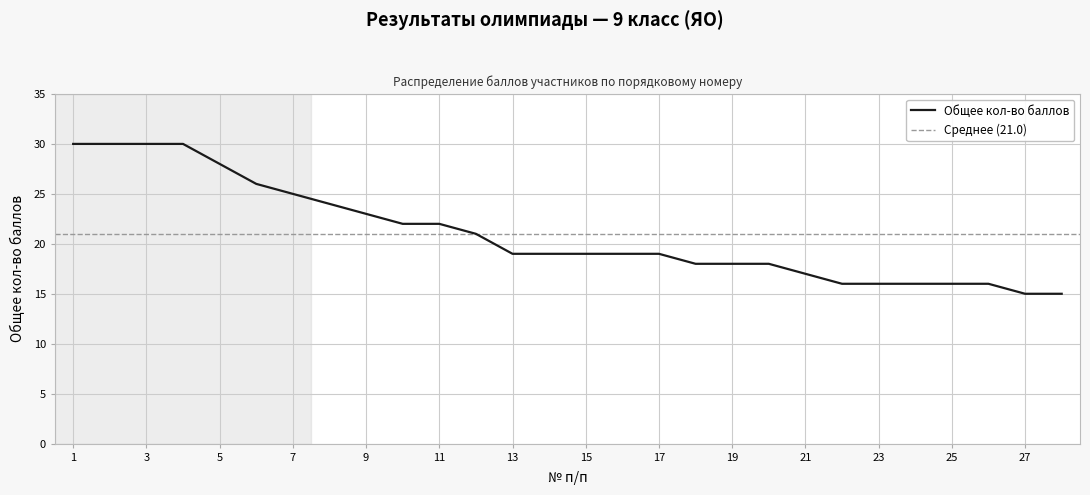

Reading right to left, list all the values displayed in this chart.

15	15	16	16	16	16	16	17	18	18	18	19	19	19	19	19	21	22	22	23	24	25	26	28	30	30	30	30